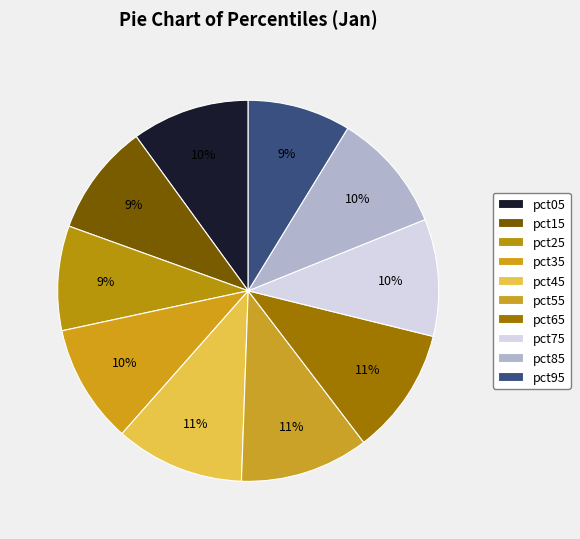

True or false: pct75 accounts for 10% of the total.

True